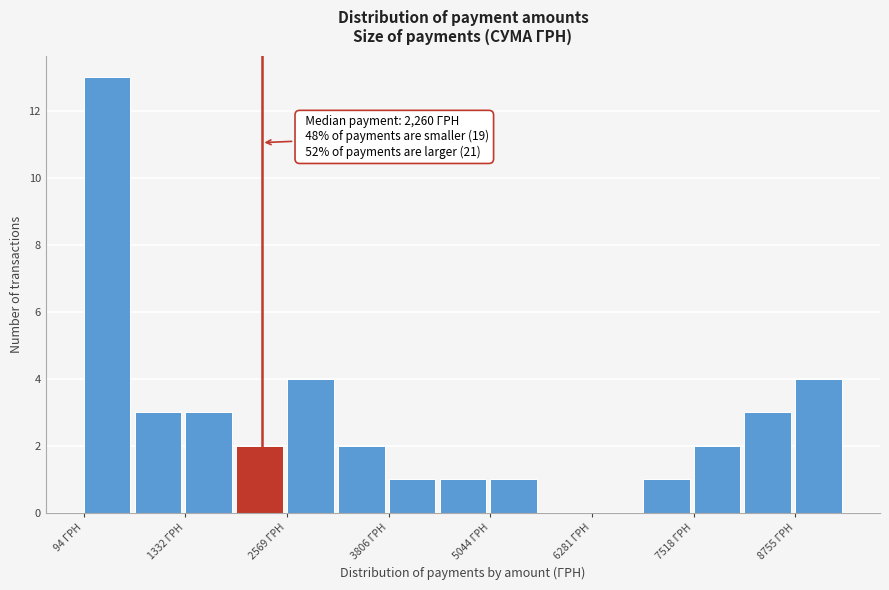

Around what value on the x-axis is the tallest bar? Give the approximate position of its centre, as read against the axis.

400